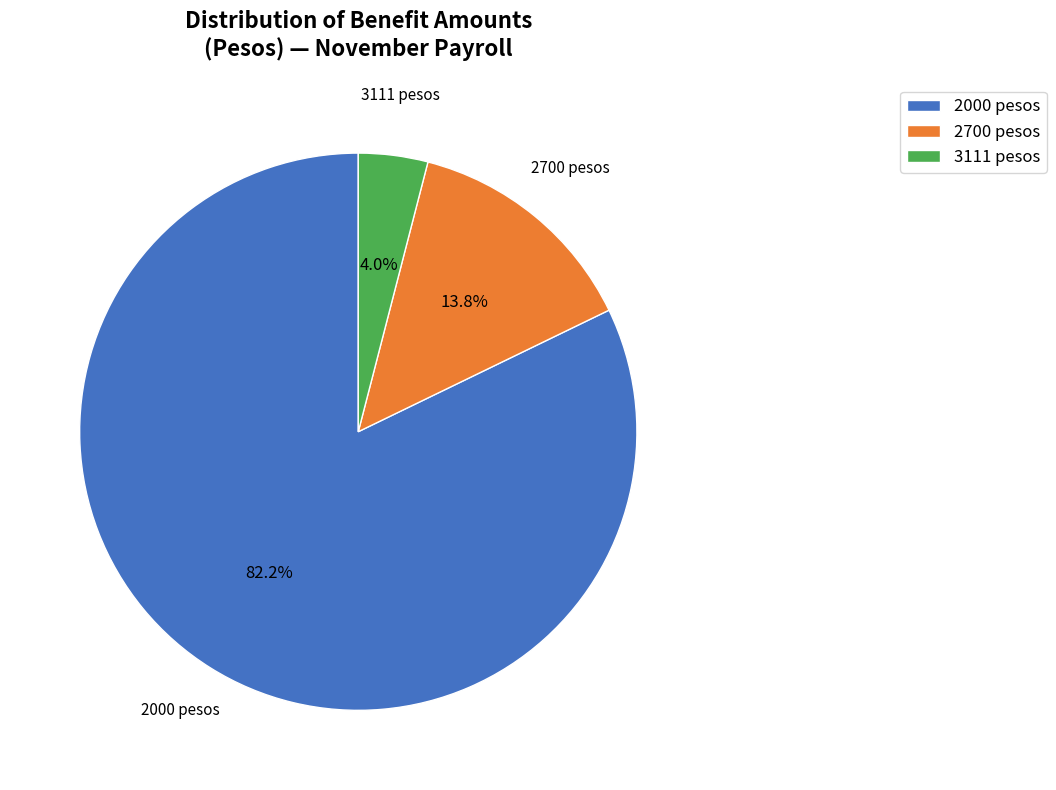

True or false: 3111 accounts for 13% of the total.

False